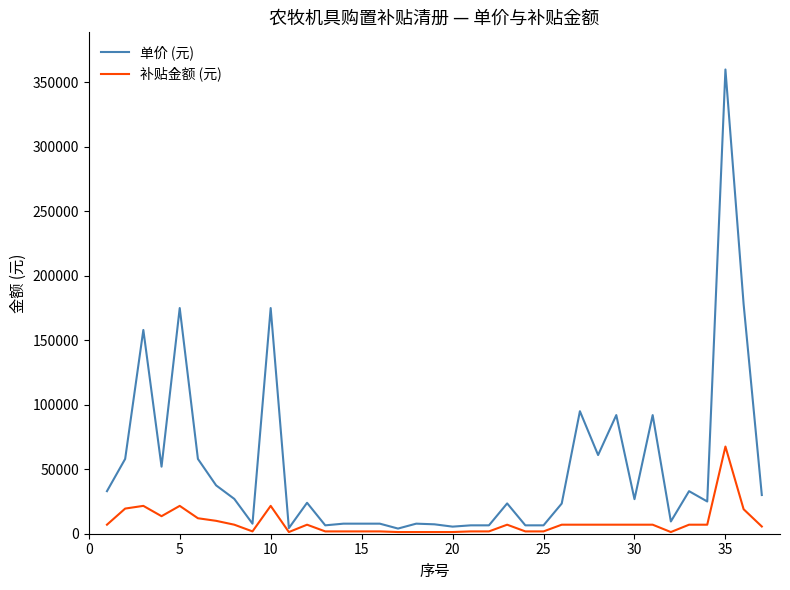

Which series has the widest spread of values?

单价 (元)